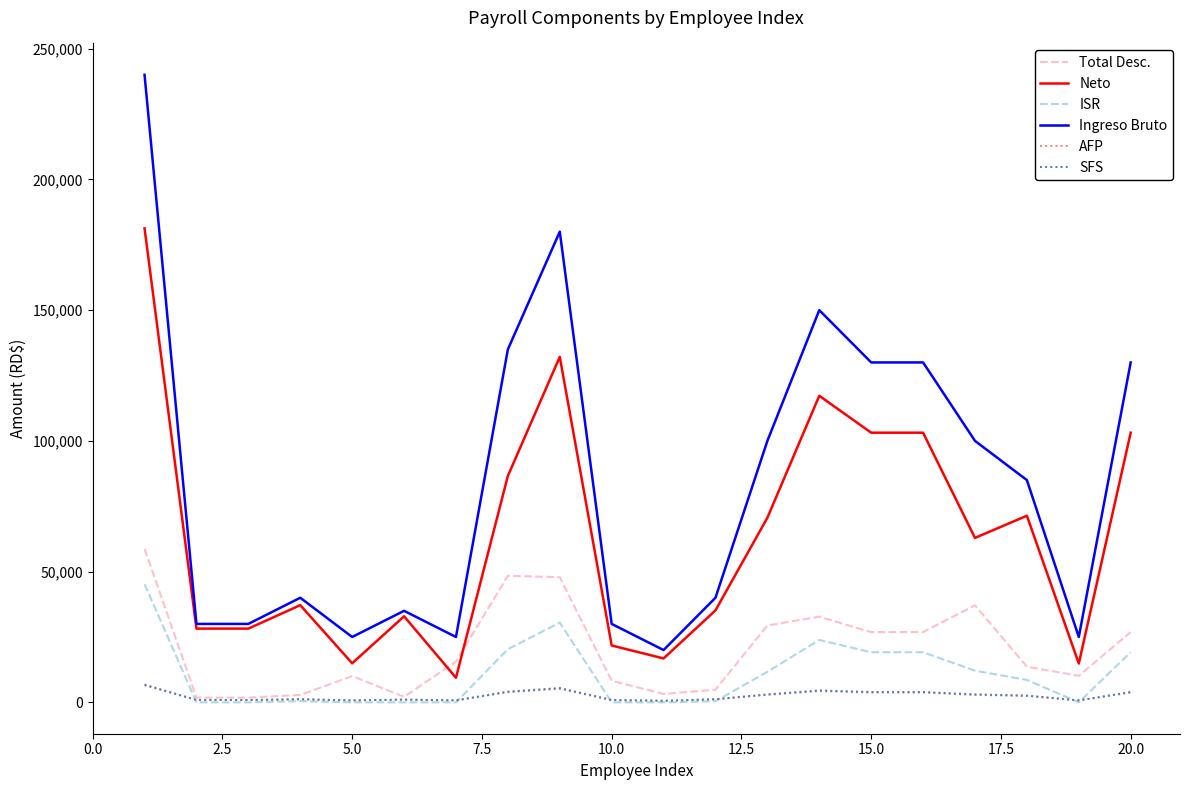

True or false: Ingreso Bruto and AFP cross at least once.

False